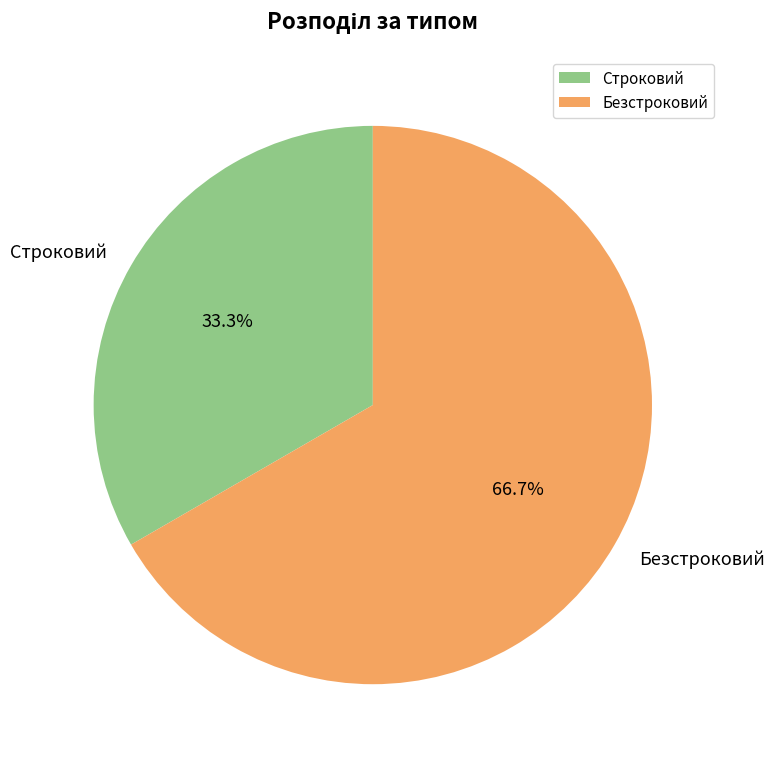

What percentage do Безстроковий and Строковий together represent?

100.0%